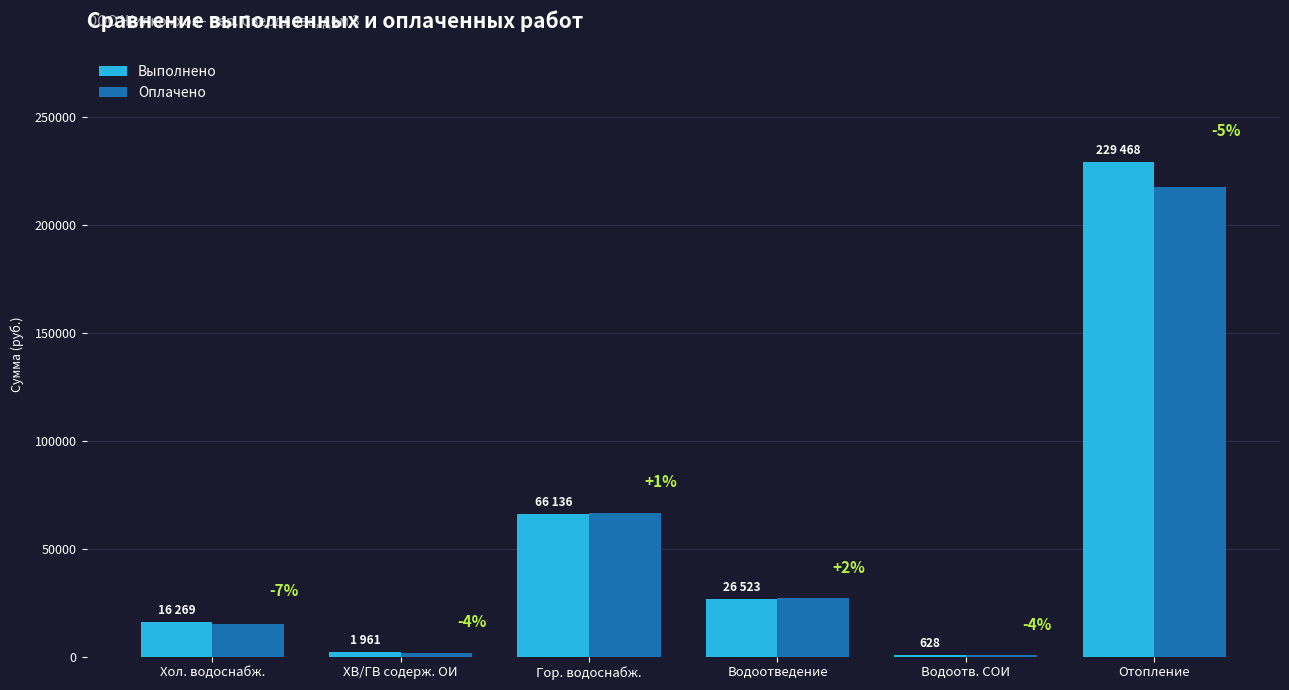

The value of Оплачено at Водоотв. СОИ is 603. True or false?

True